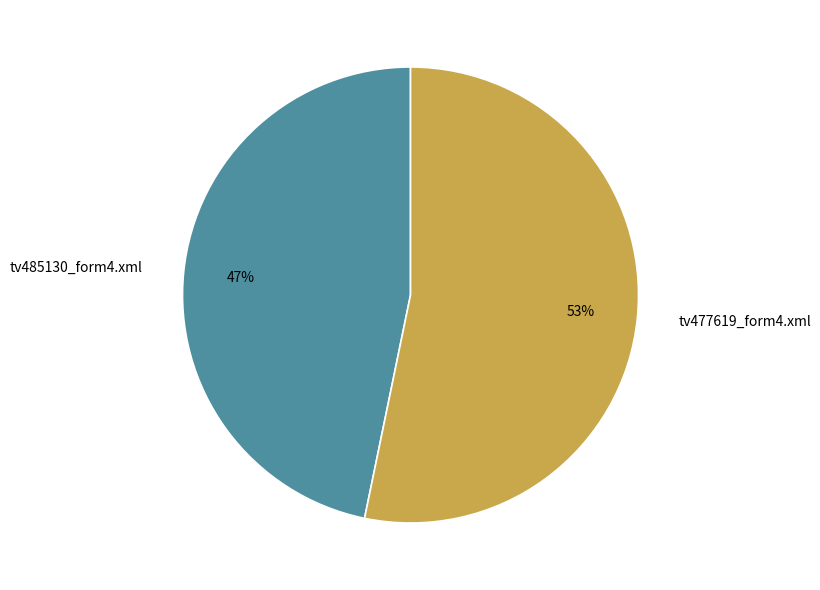

How many segments does this pie chart have?

2